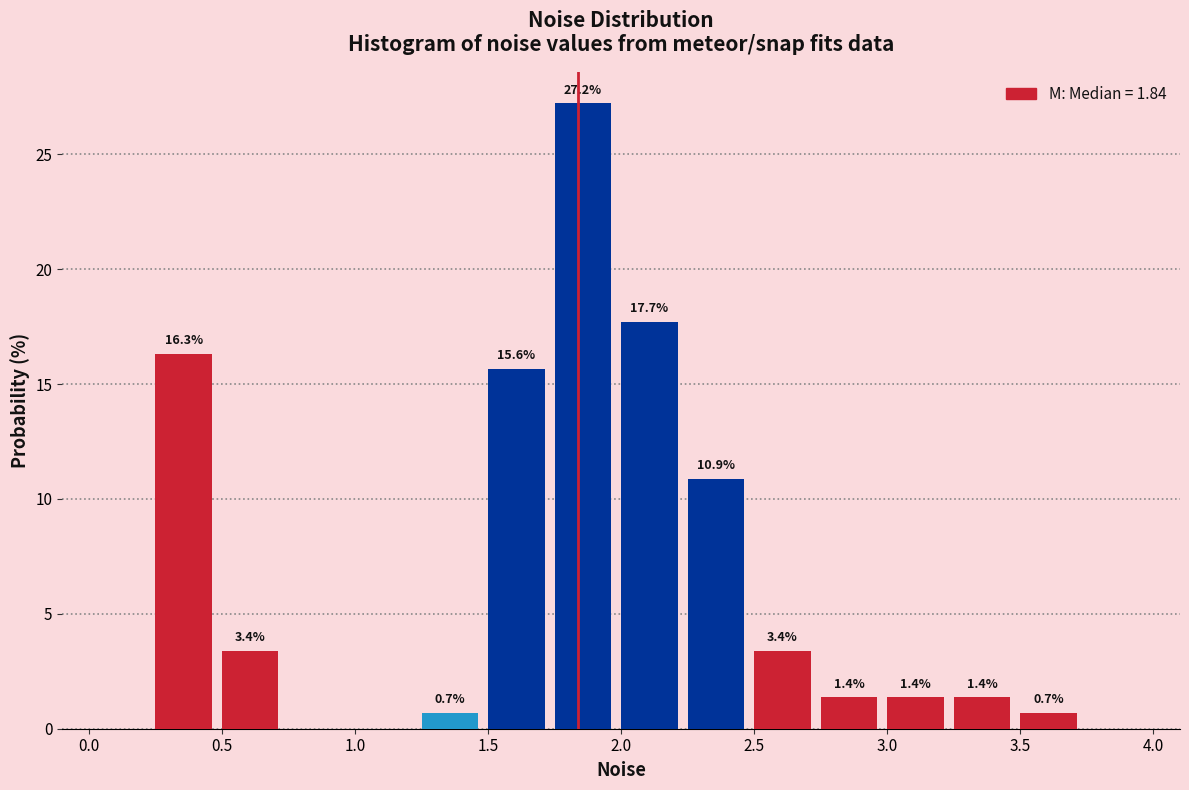

Over which range of the x-axis is the bar tallest?

1.75 to 2.00